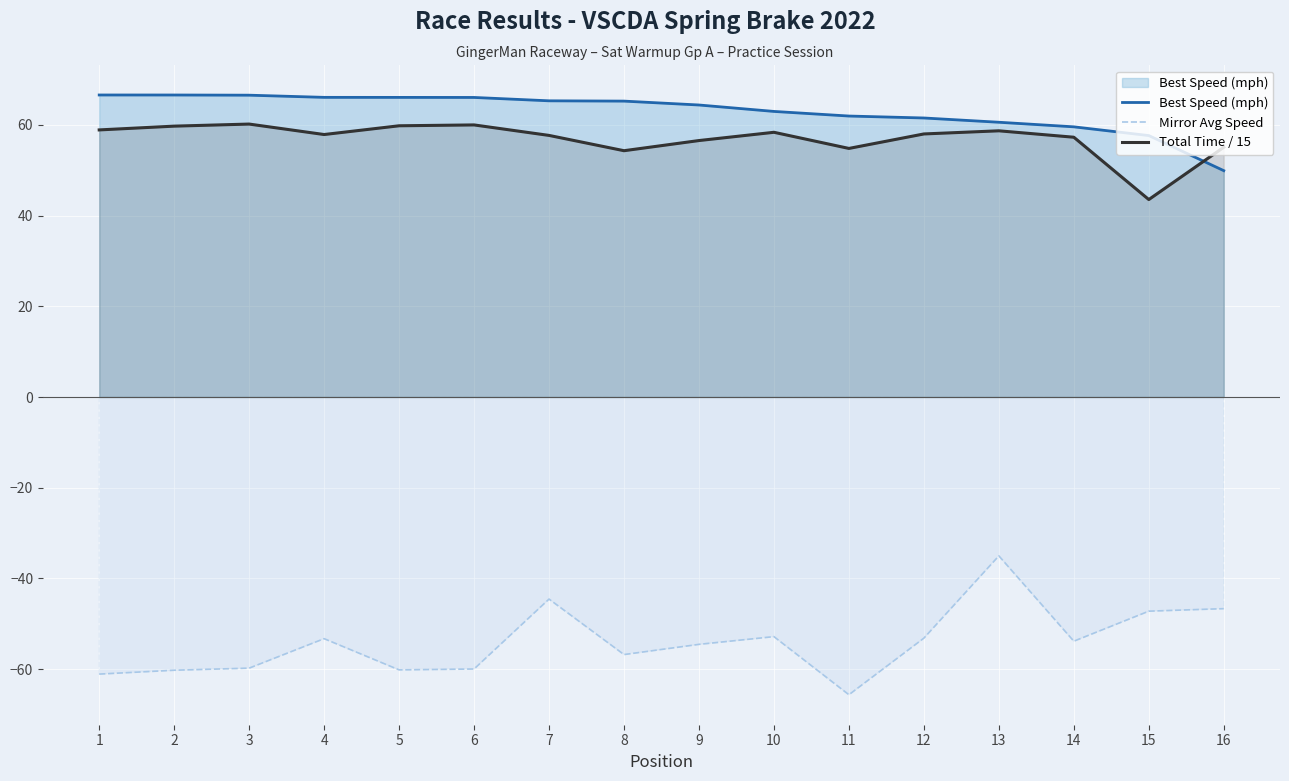

How many interior local valleys does the Total Time / 15 series have?

4